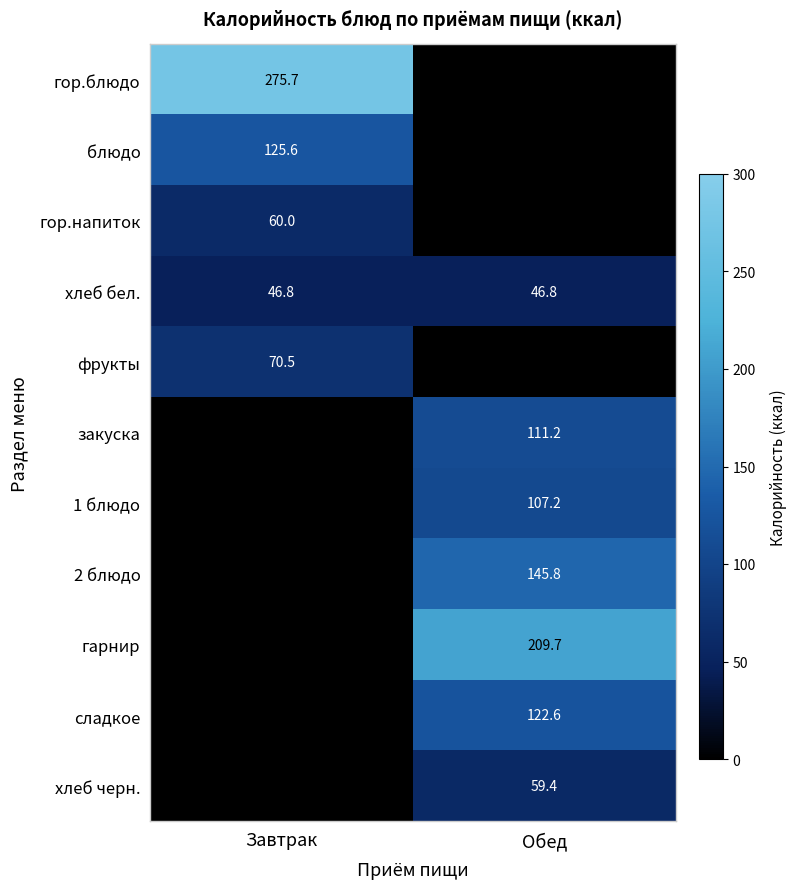

The value of гор.блюдо at Завтрак is 450.3. True or false?

False